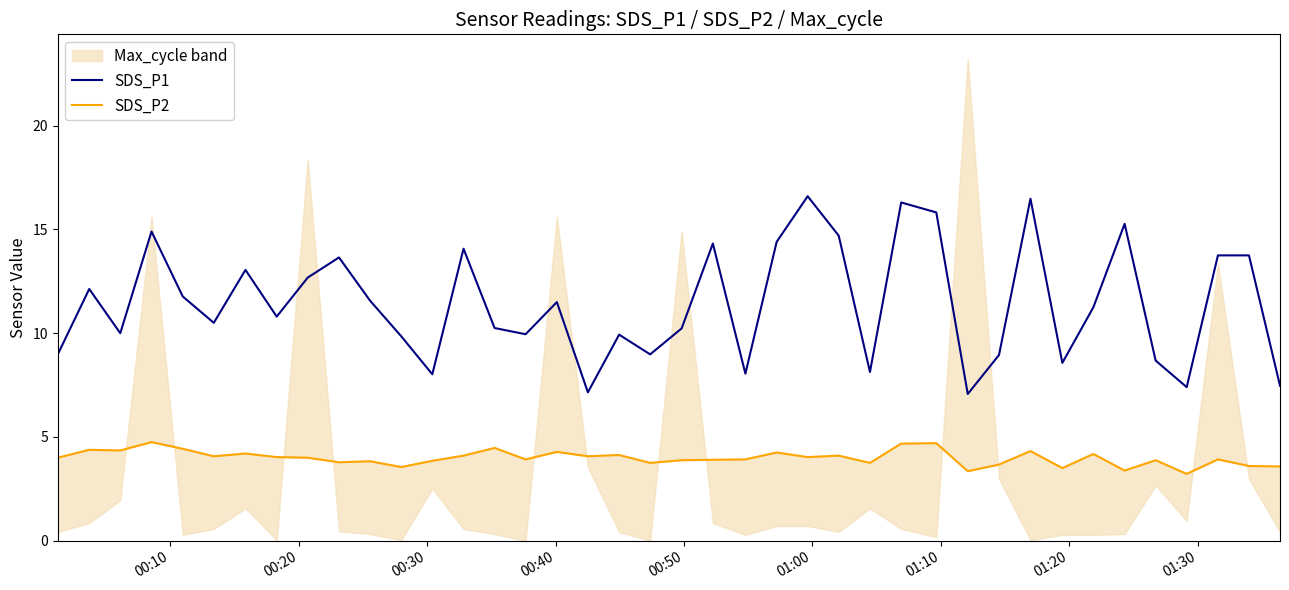

True or false: SDS_P2 and SDS_P1 cross at least once.

False